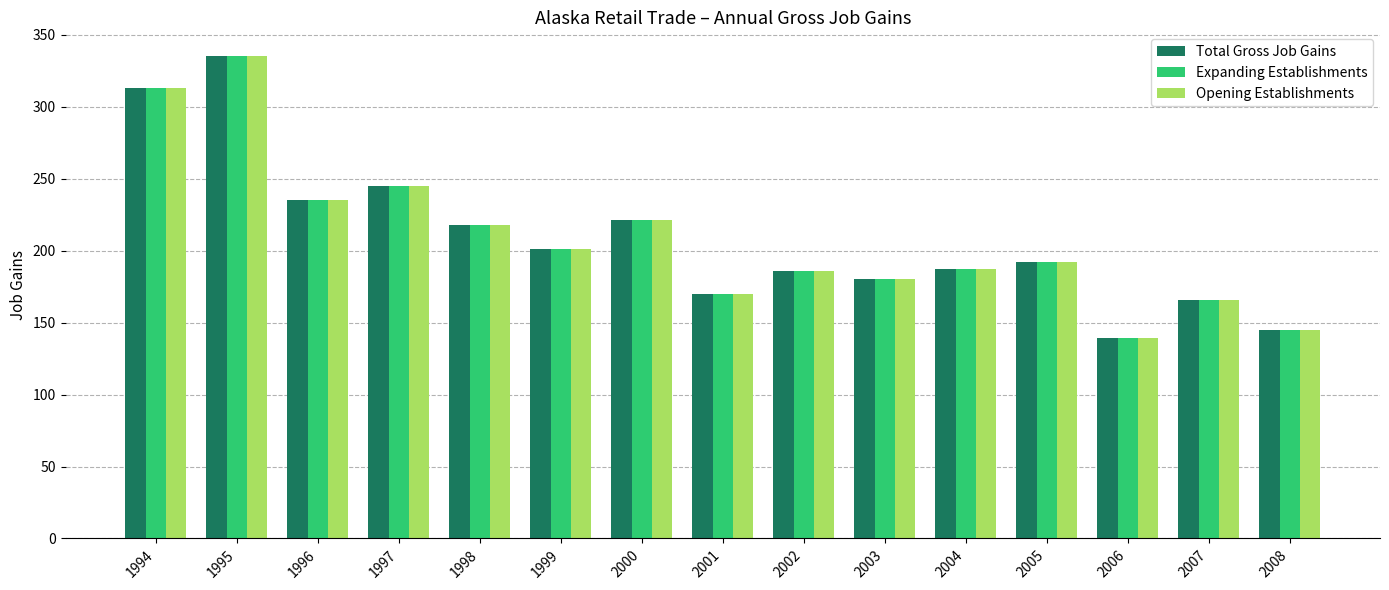

How many data points in Total Gross Job Gains are less than 192?

7